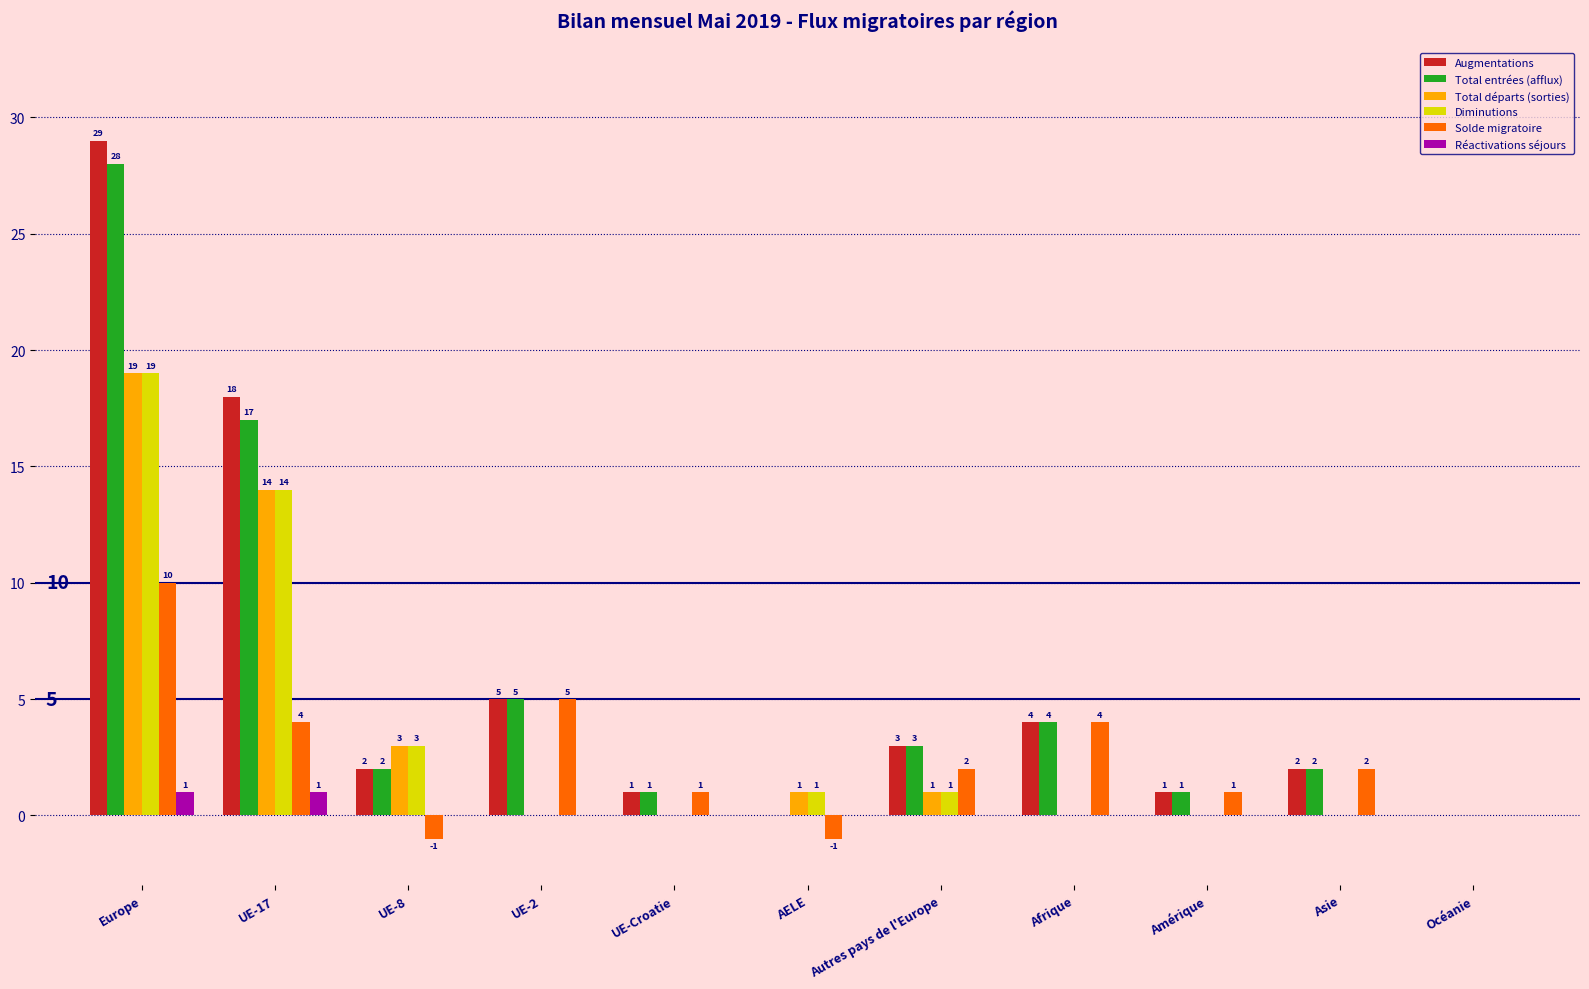

The Augmentations series shows 5 at UE-2. True or false?

True